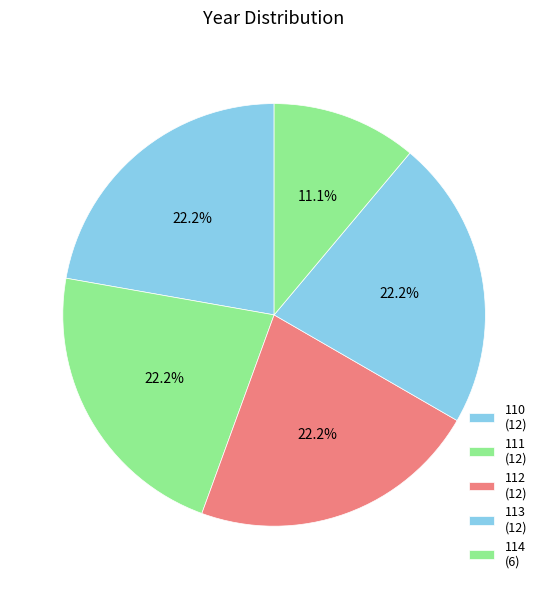

How many segments does this pie chart have?

5